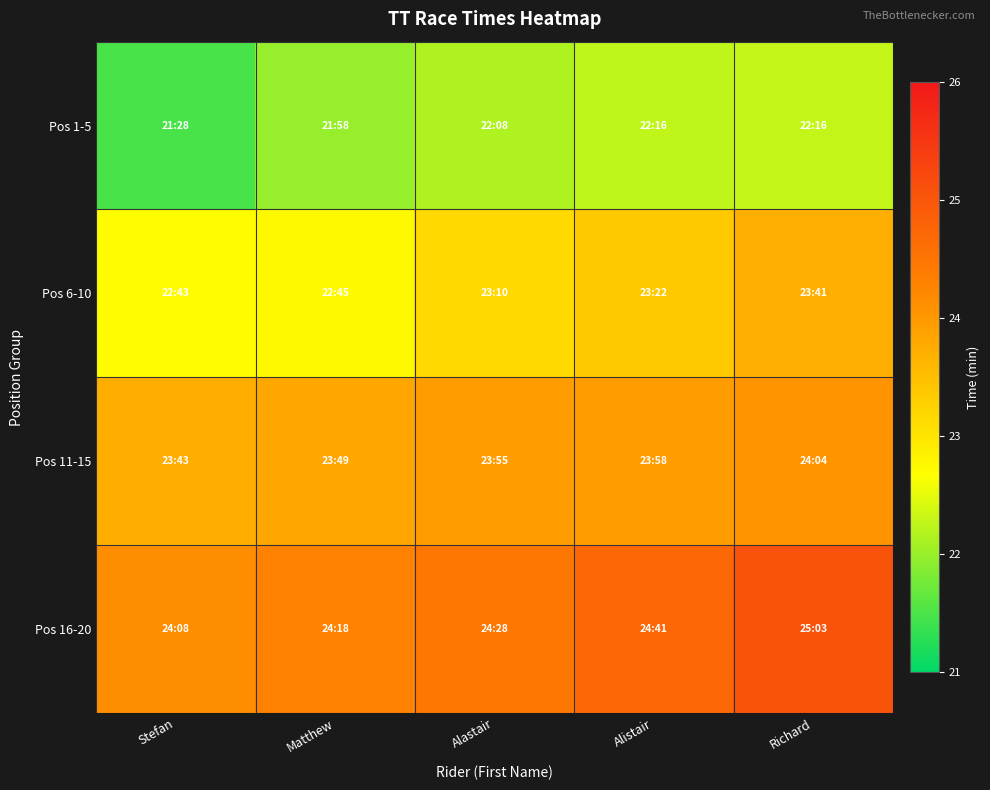

Rank the series by their maximum value, from lowest to highest.

Pos 1-5, Pos 6-10, Pos 11-15, Pos 16-20